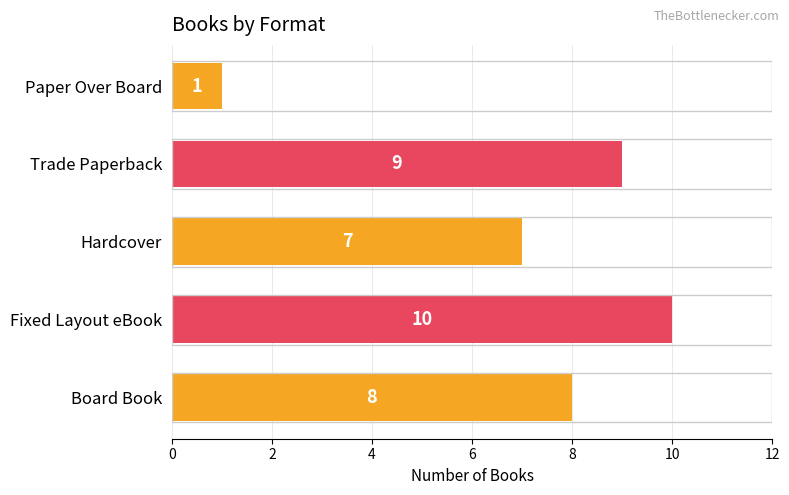

Reading bottom to top, extract all data points from this chart.

Board Book=8	Fixed Layout eBook=10	Hardcover=7	Trade Paperback=9	Paper Over Board=1